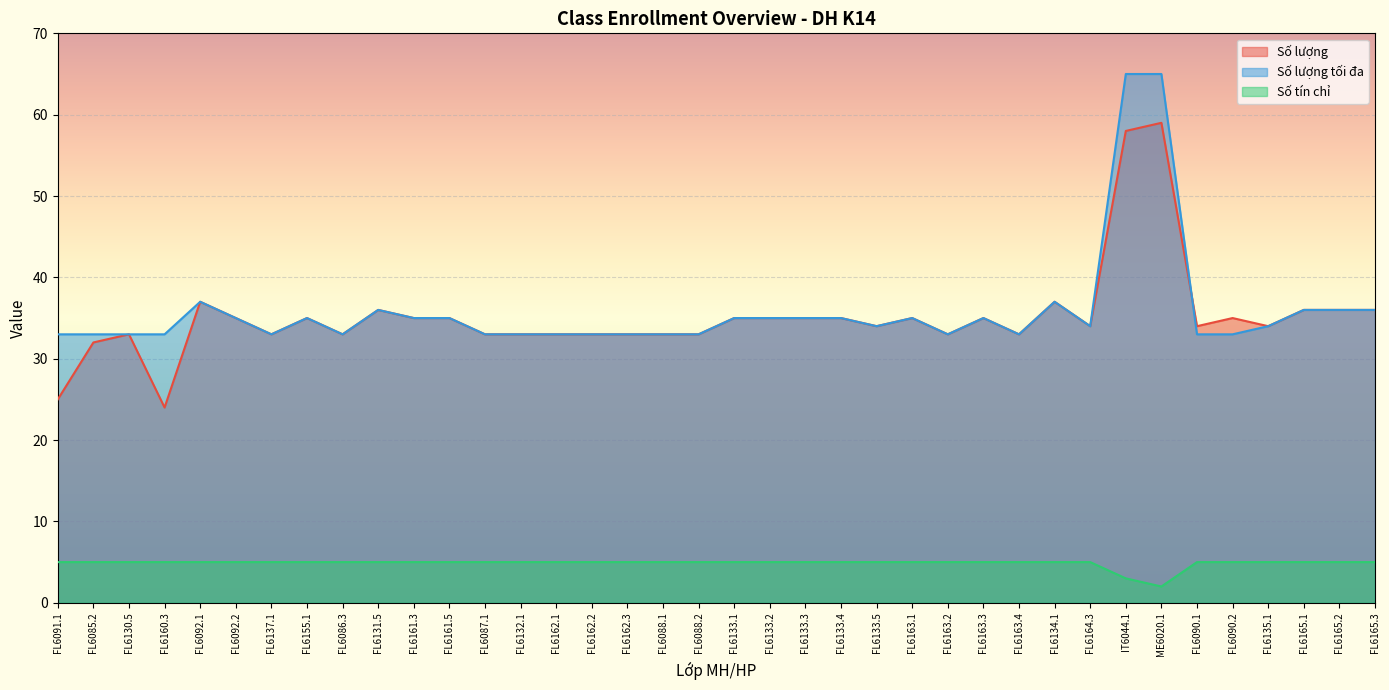

The Số tín chỉ series shows 5 at FL6088.1. True or false?

True